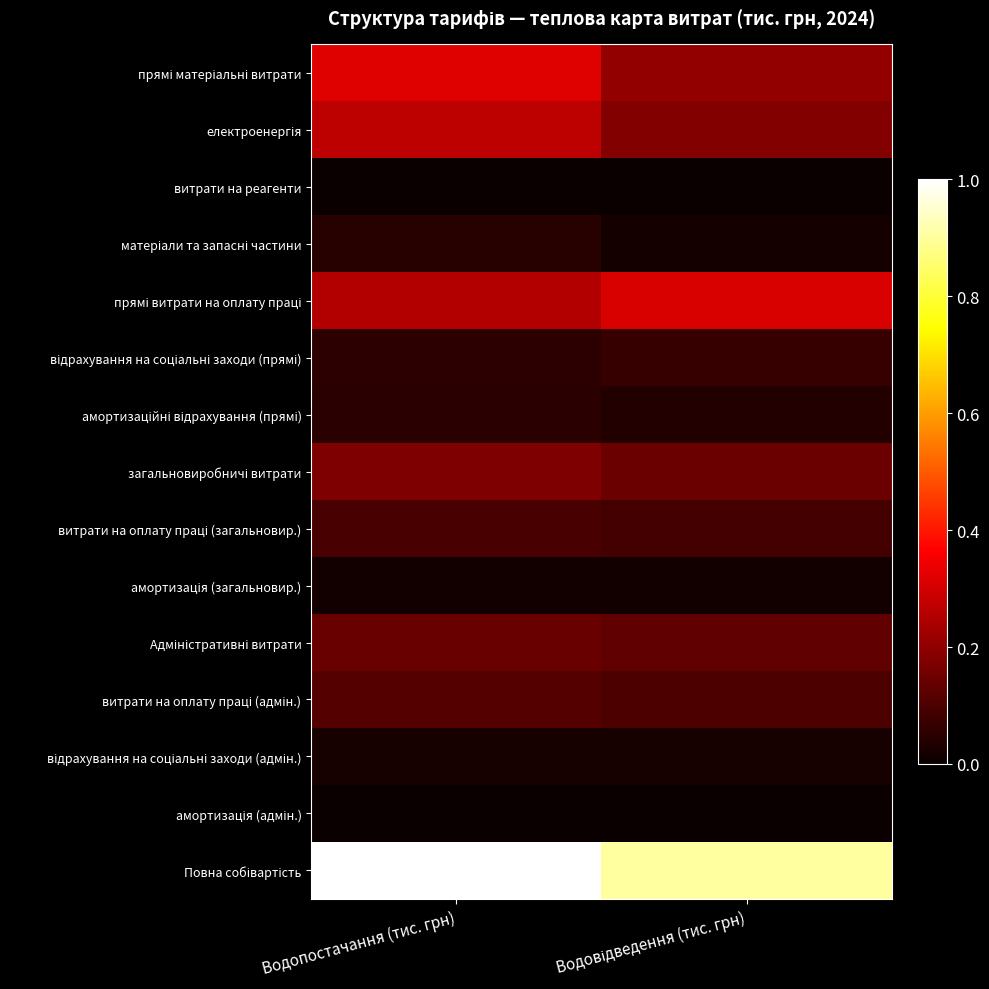

How many data points does each series have?

2